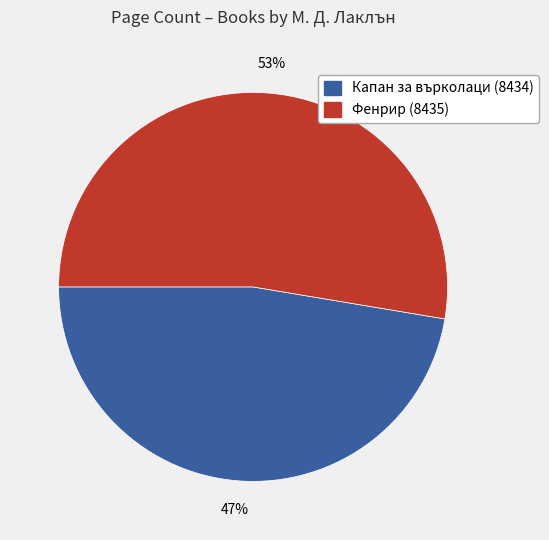

Is it true that Капан за върколаци (8434) is 55% of the pie?

False